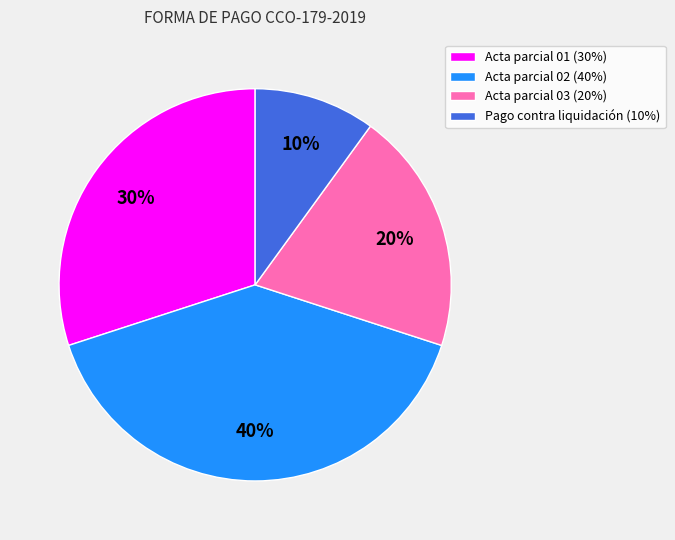

To the nearest percent, what percentage of the pie is Acta parcial 02 (40%)?

40%